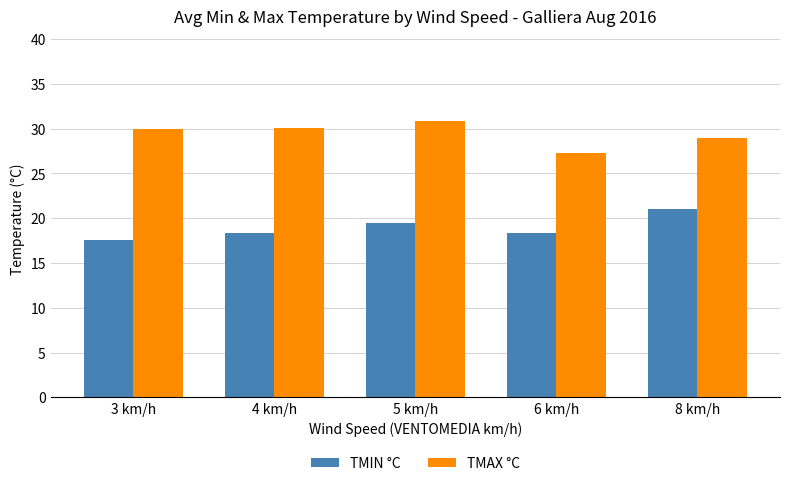

What is the label of the 4th bar from the right?

4 km/h